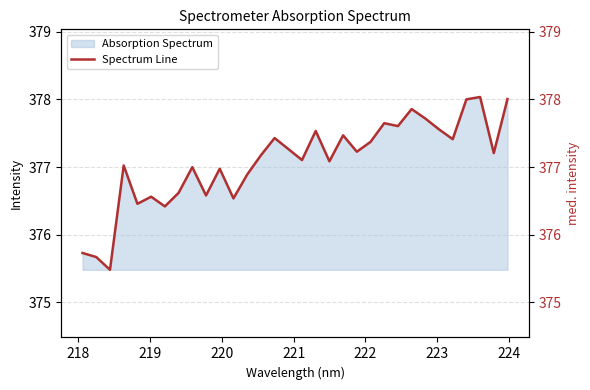

What is the highest value of the Absorption Spectrum series?

378.0